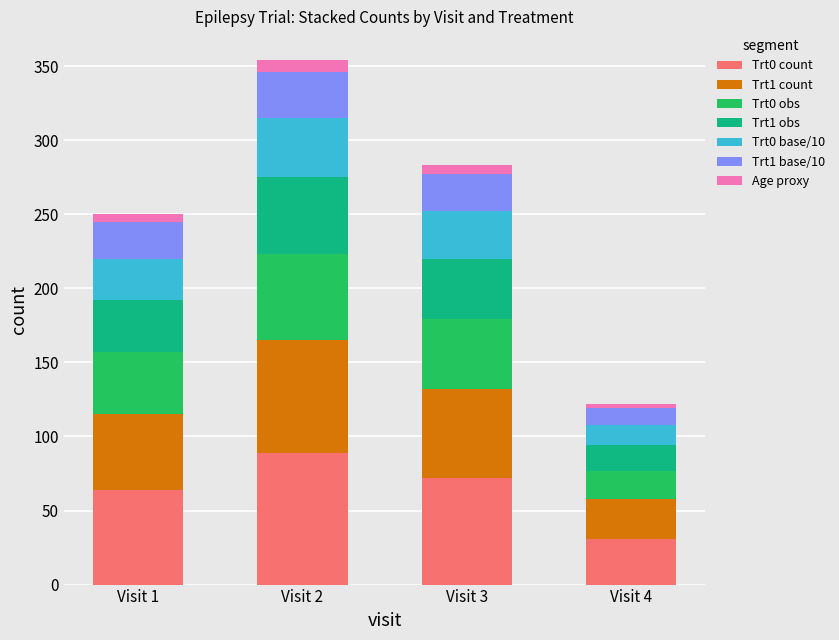

At which category is the sum across all series the highest?

Visit 2